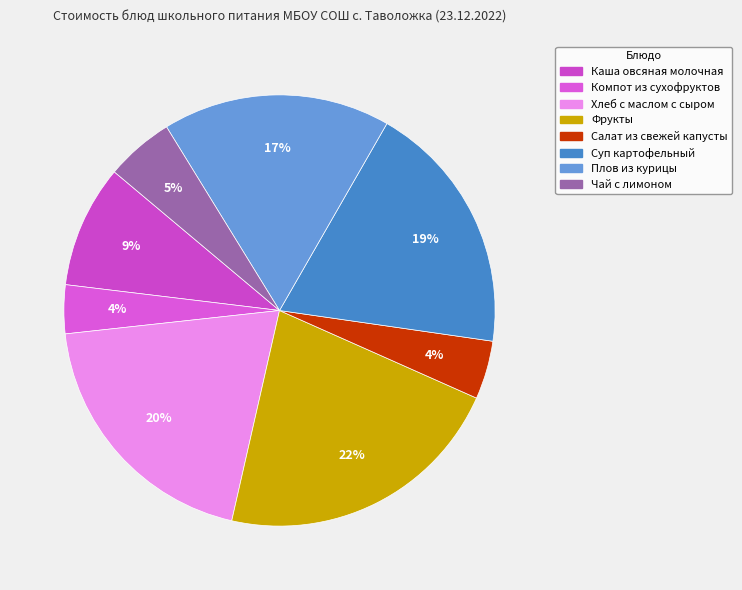

True or false: Каша овсяная молочная accounts for 9% of the total.

True